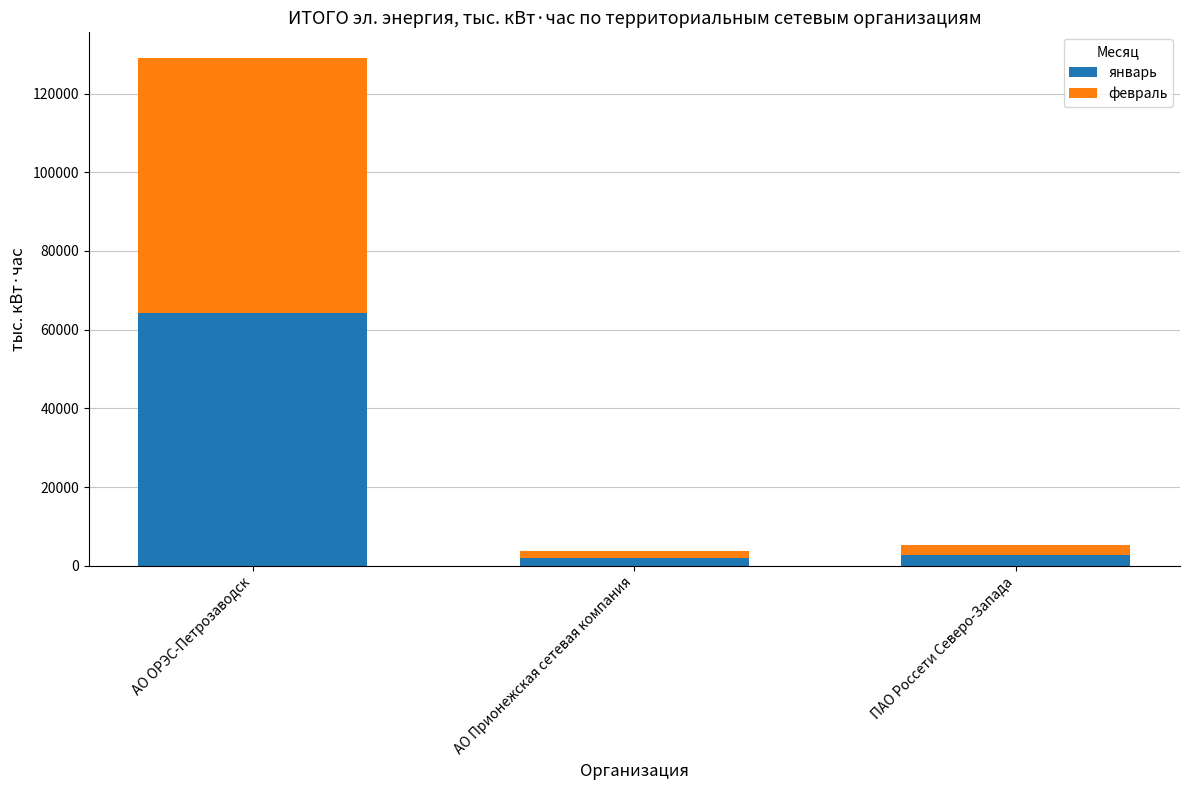

At which category is the sum across all series the highest?

АО ОРЭС-Петрозаводск